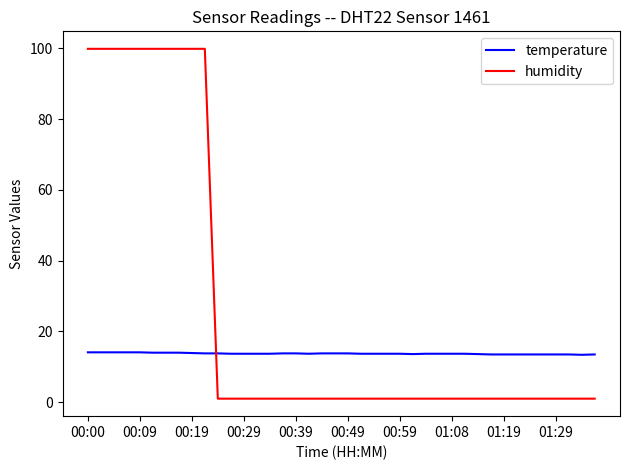

What is the highest value of the humidity series?

99.9